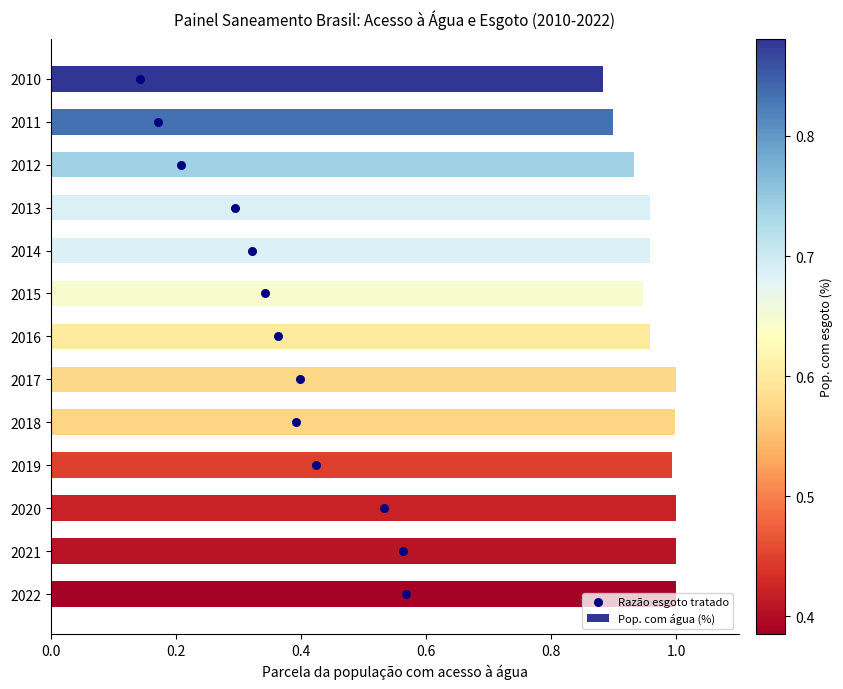

What are all the series names shown in the legend?

Pop. com água (%), Razão esgoto tratado